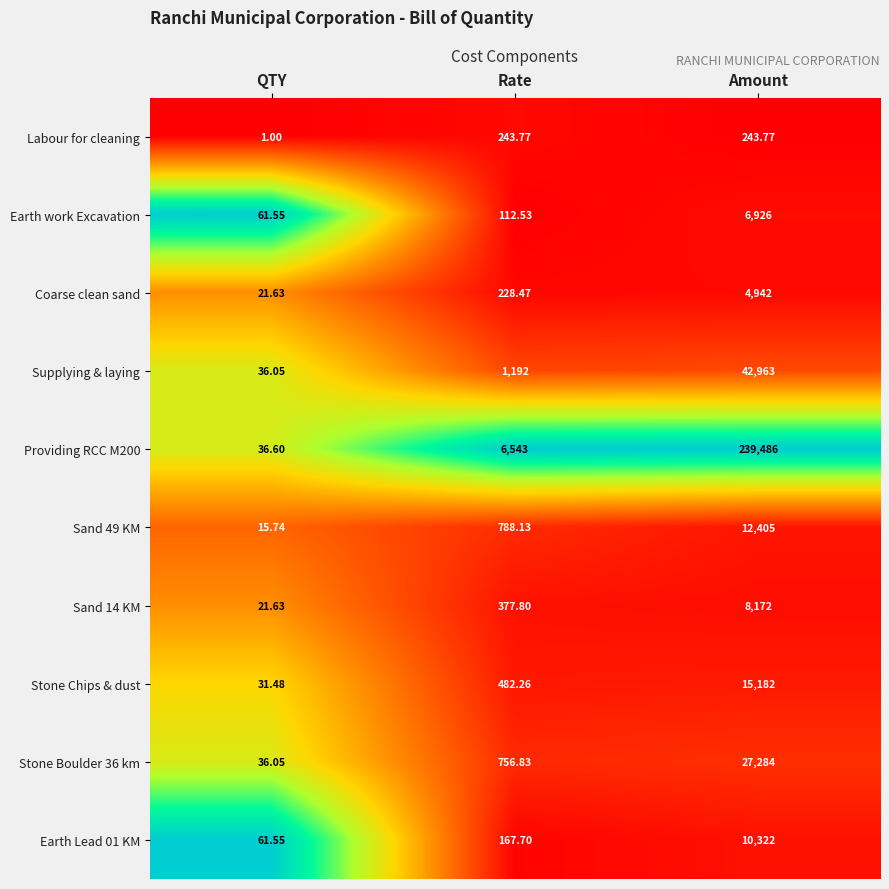

Between QTY and Rate, which series saw the biggest shift?

Providing RCC M200